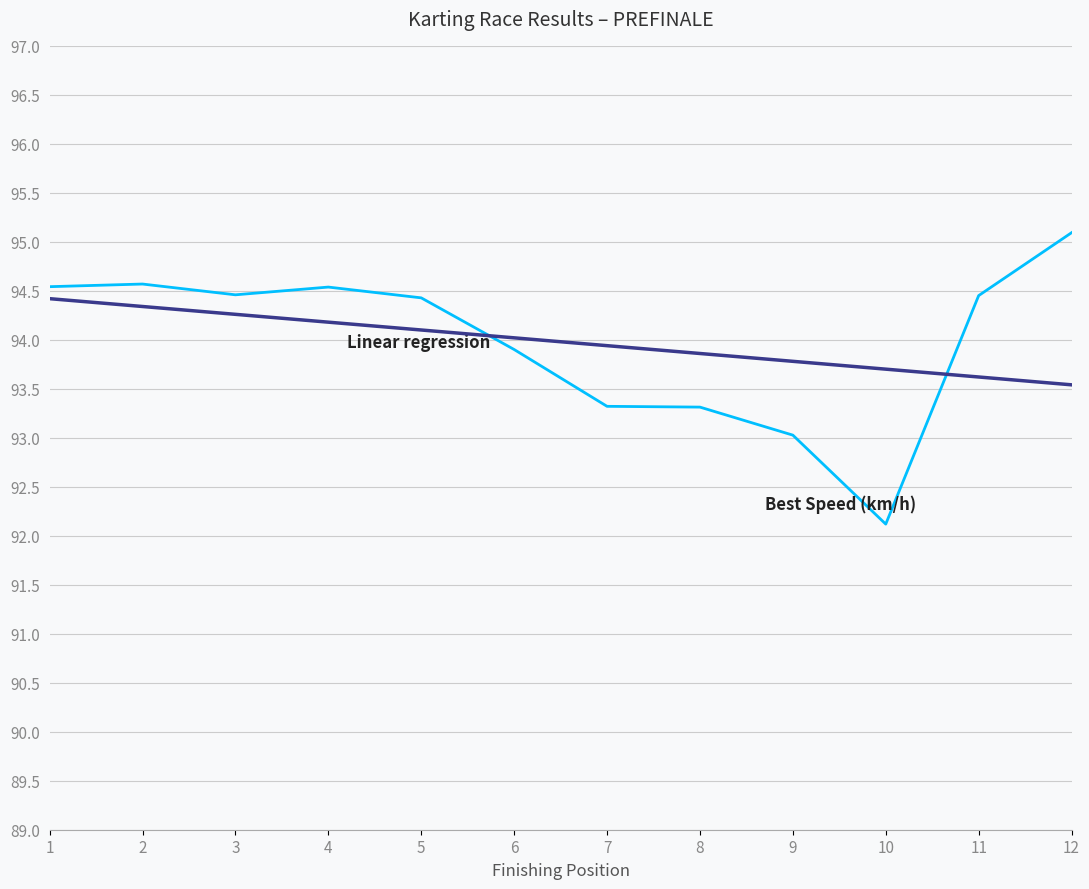

What is the total value across all series at 4?

188.7